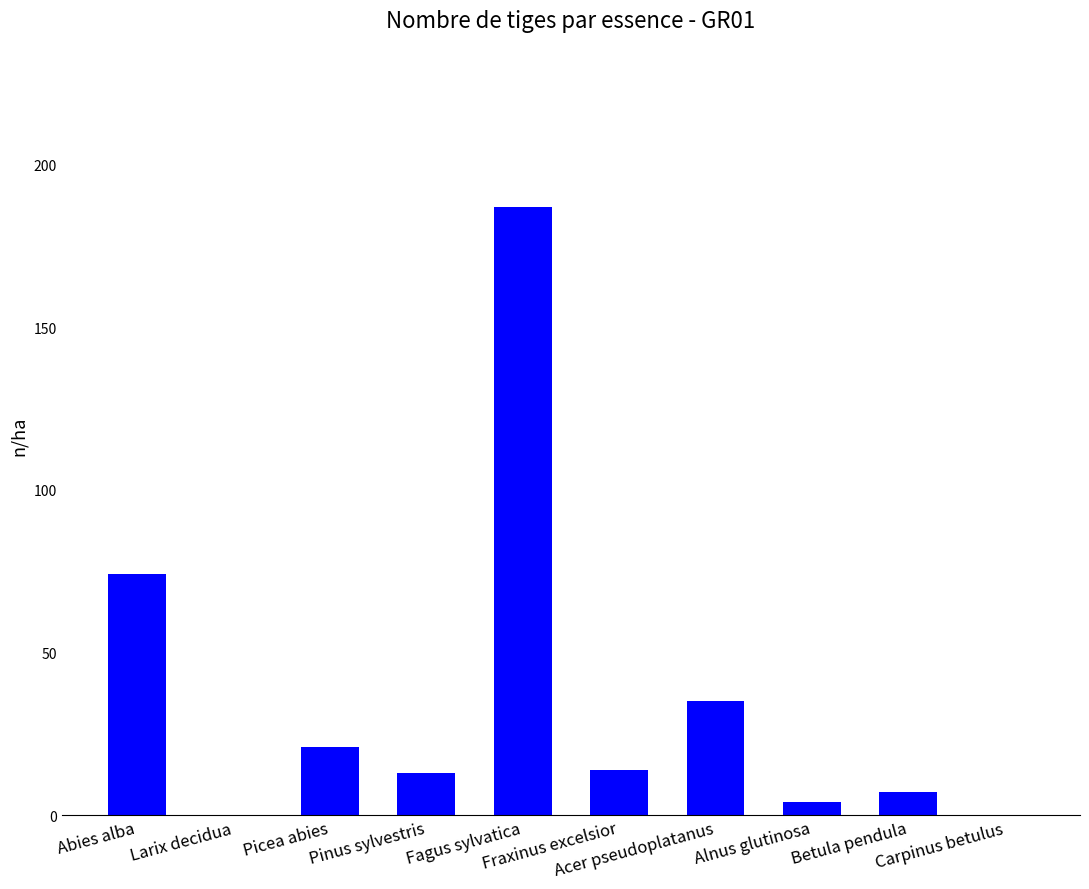

How many categories are shown in the chart?

10